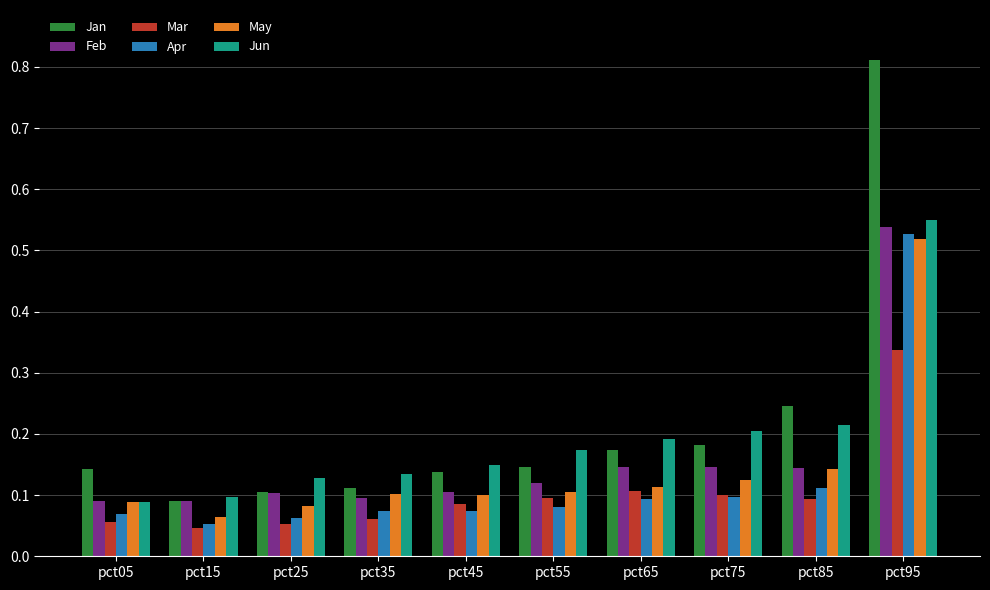

At which category is the sum across all series the highest?

pct95